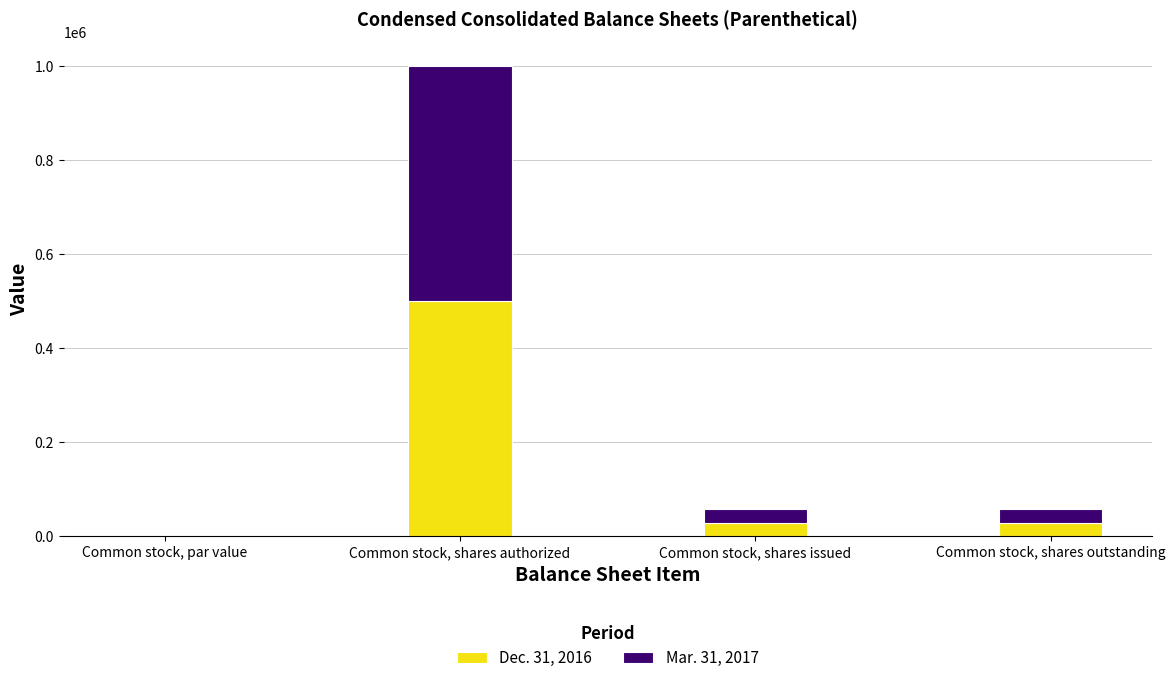

The Dec. 31, 2016 series shows 28933.0 at Common stock, shares outstanding. True or false?

True